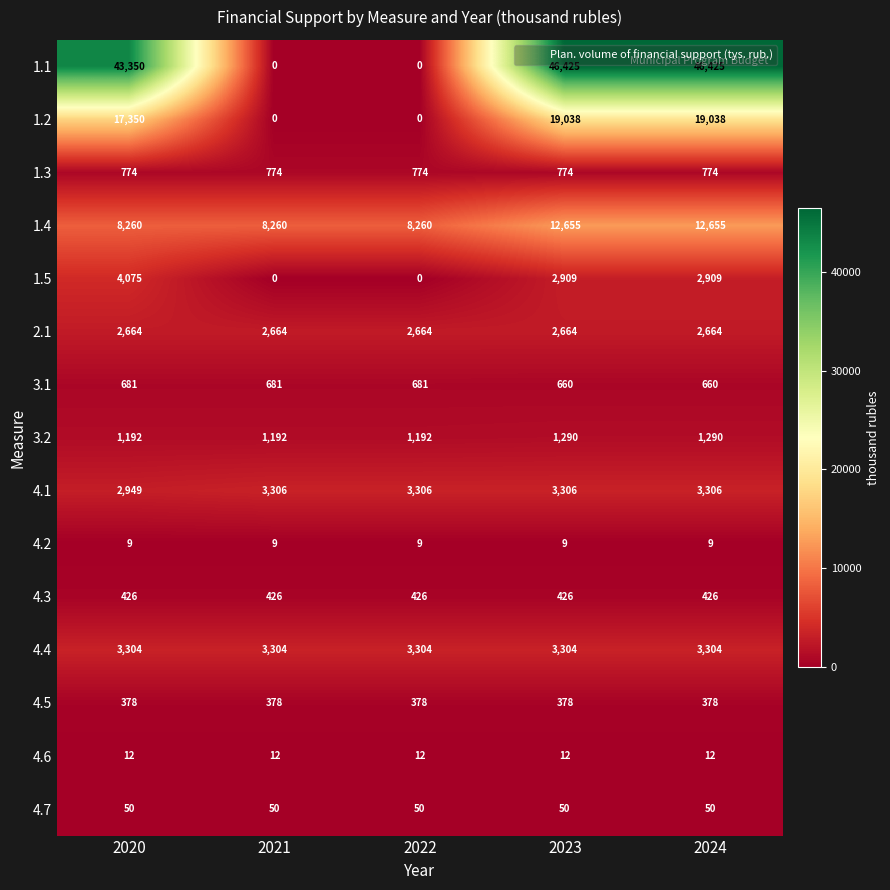

The value of 4.2 at 2022 is 9. True or false?

True